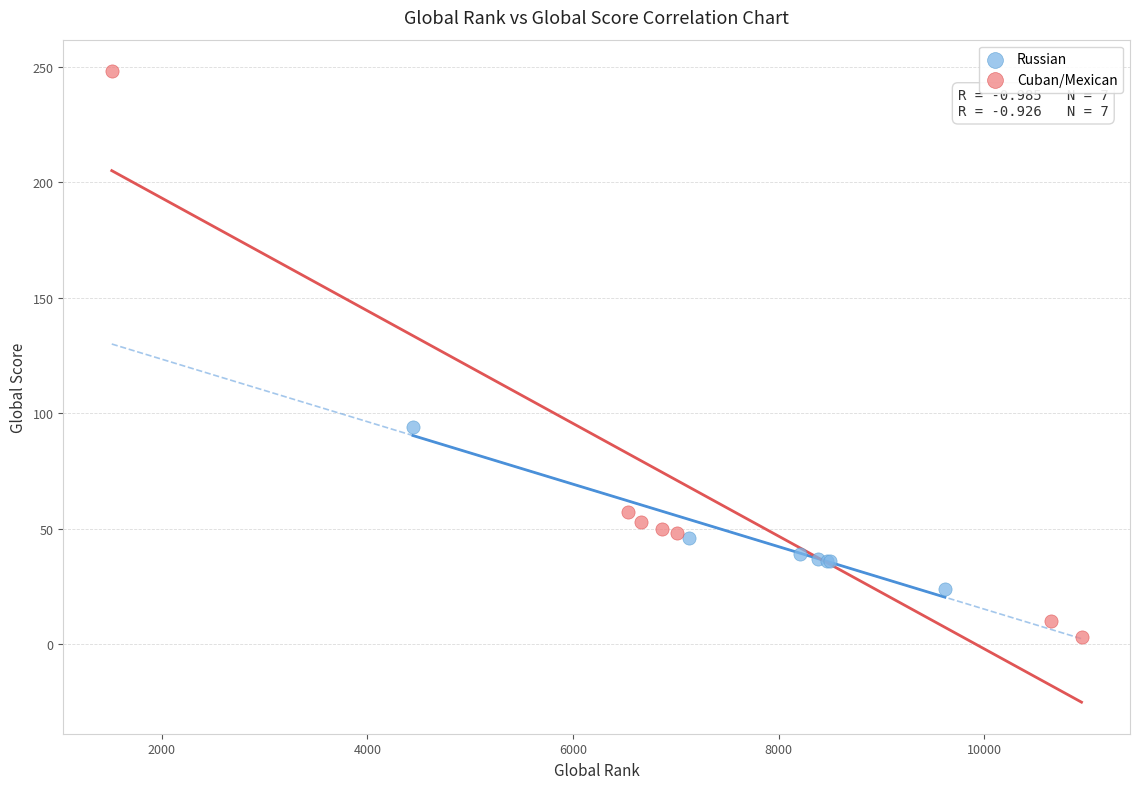

Which series contains the lowest Y value?

Cuban/Mexican